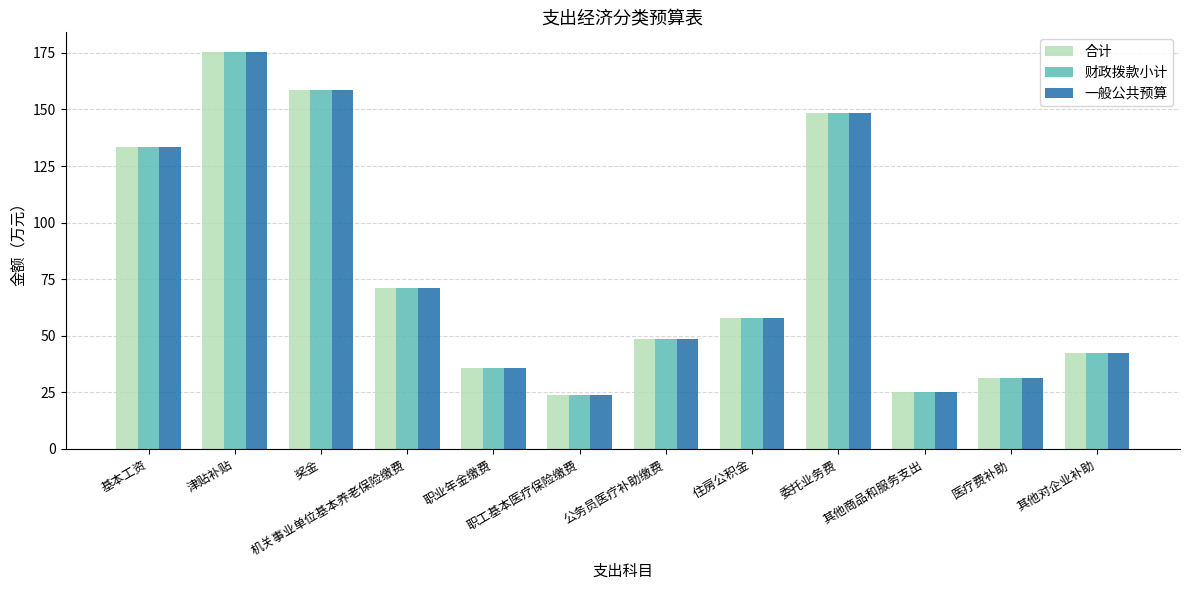

What is the highest value of the 合计 series?

175.3